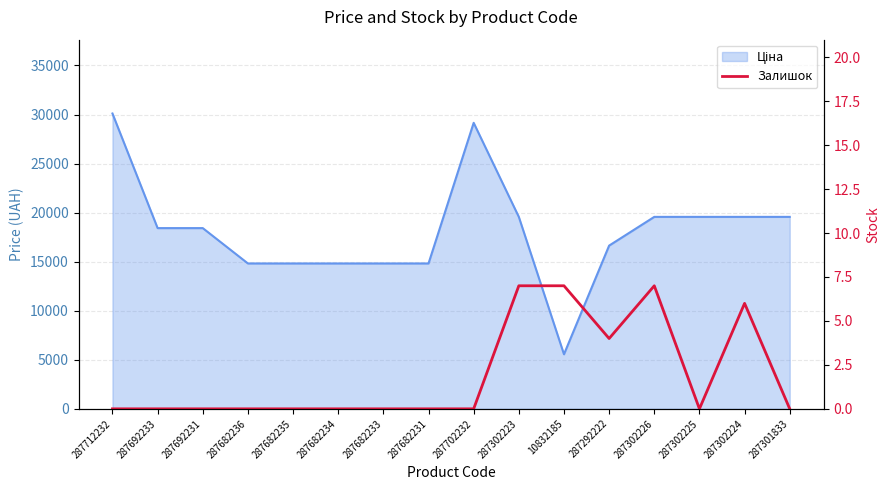

Is it true that the value at 287302226 is 7?

True